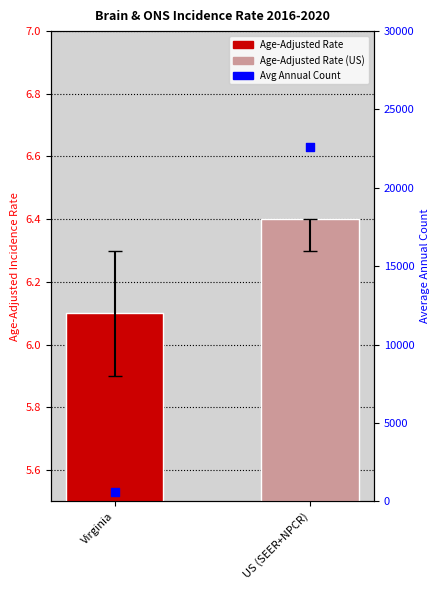

At how many categories does at least one series exceed 1177?

1